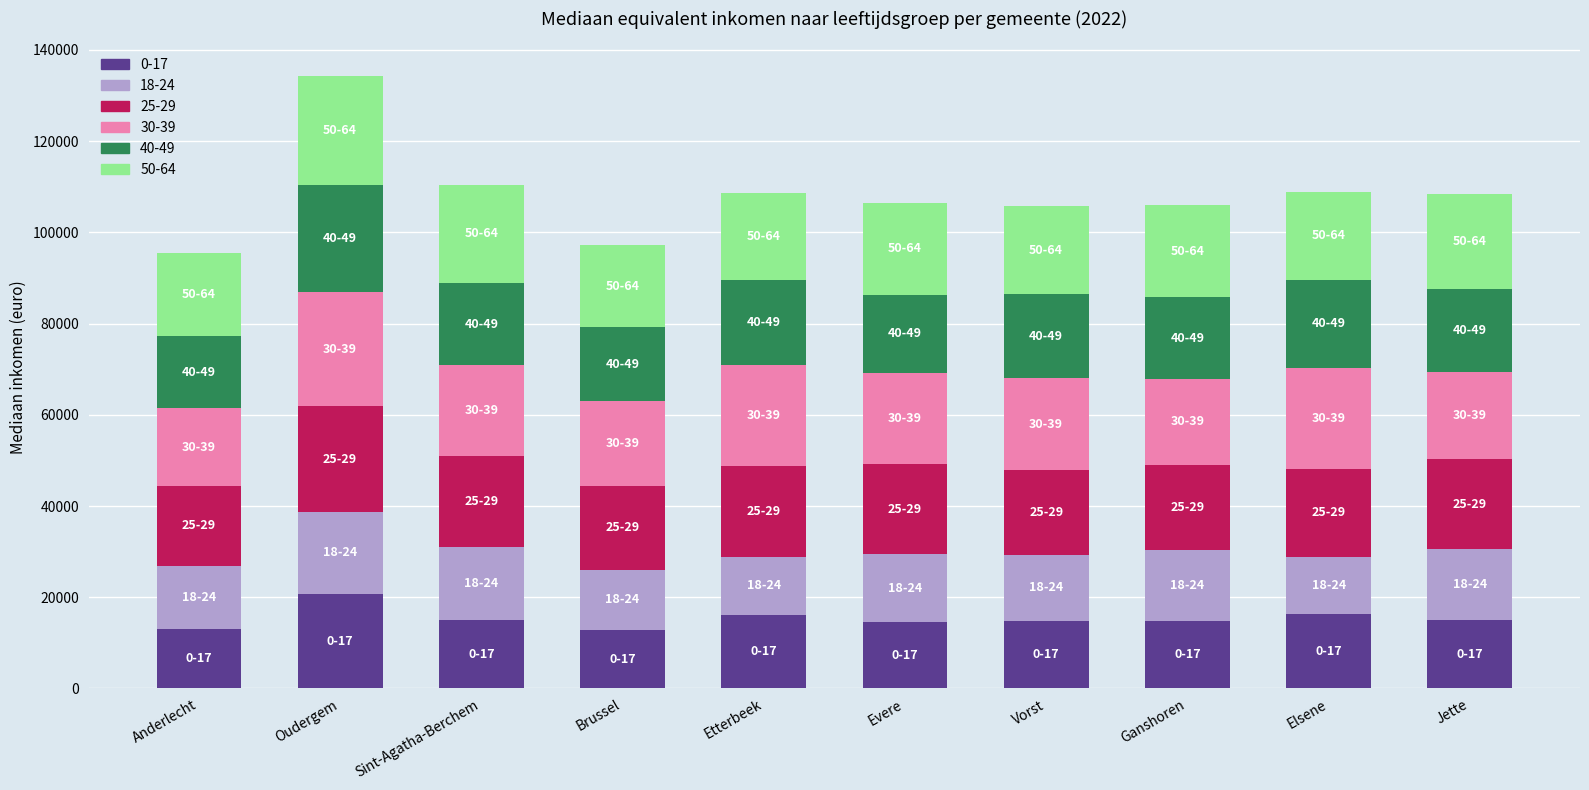

Are the bars horizontal?

No